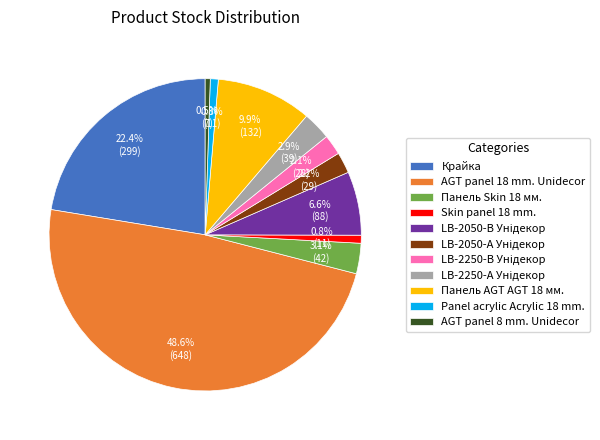

Combined, what portion of the pie is AGT panel 18 mm. Unidecor and AGT panel 8 mm. Unidecor?

49.1%